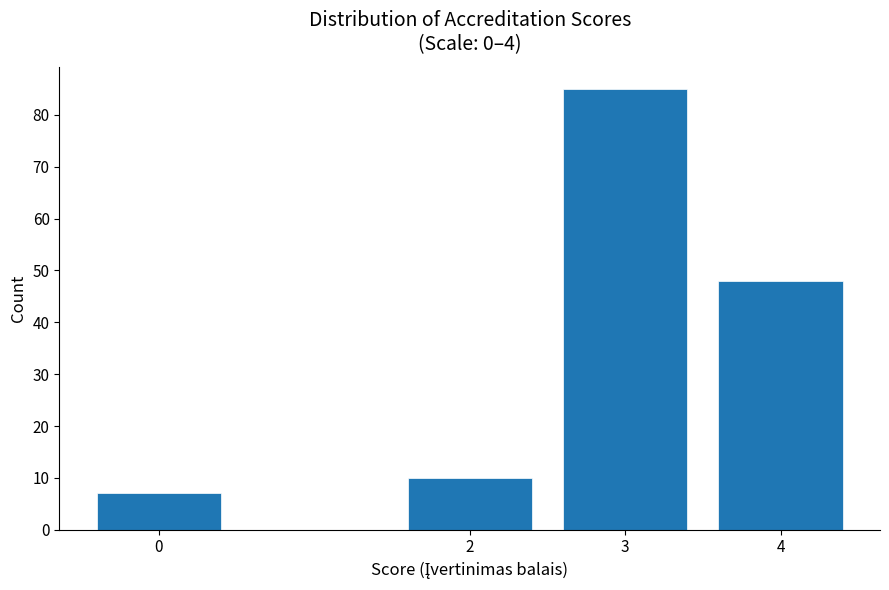

Reading left to right, list all the values displayed in this chart.

0=7	2=10	3=85	4=48